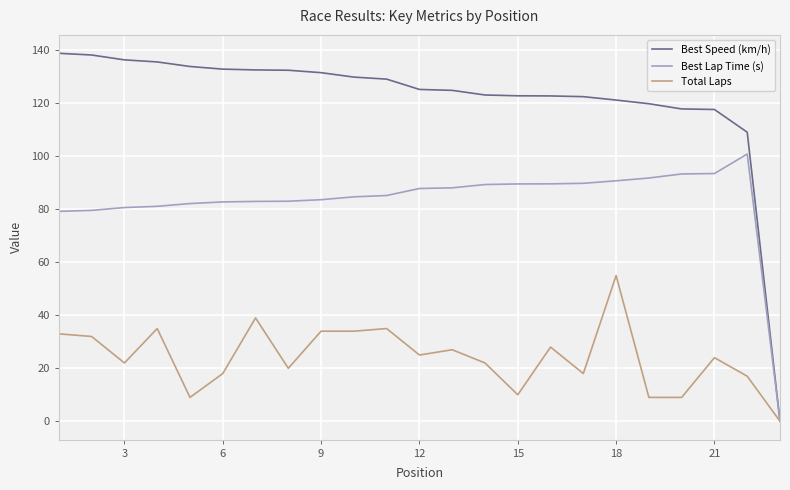

Which series has the largest total across all categories?

Best Speed (km/h)